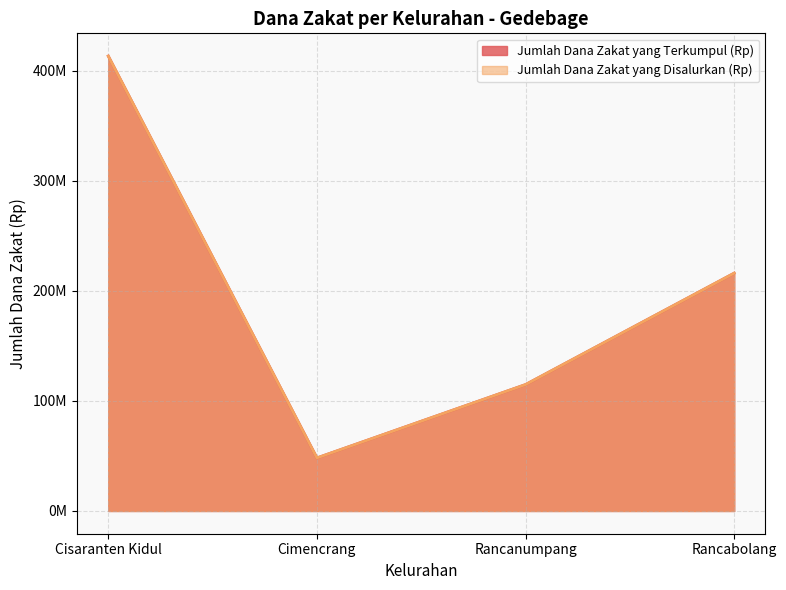

At which category does Jumlah Dana Zakat yang Terkumpul (Rp) reach its first local valley?

Cimencrang